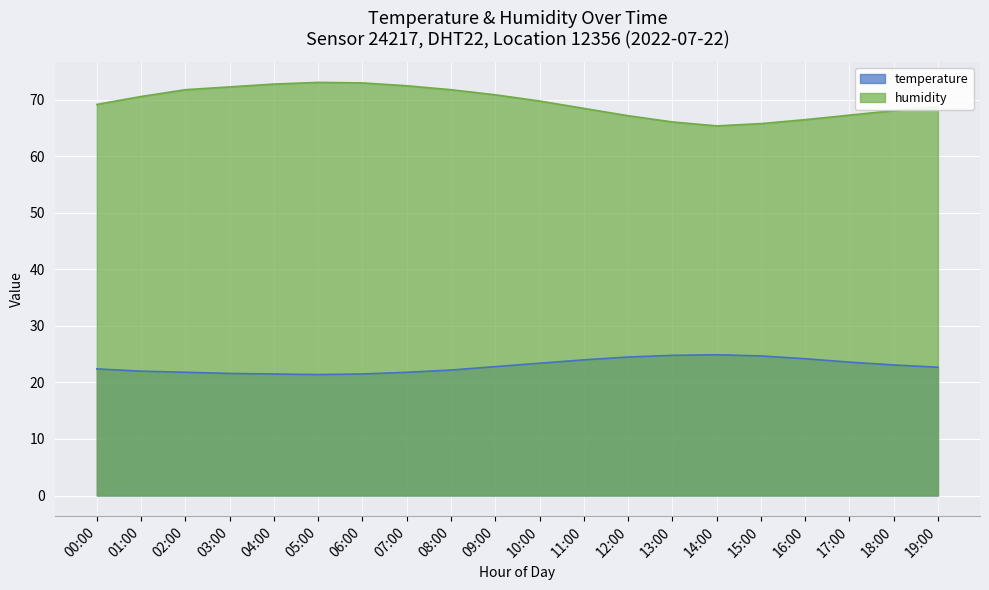

What is the difference between the maximum and minimum values in the temperature series?

3.5